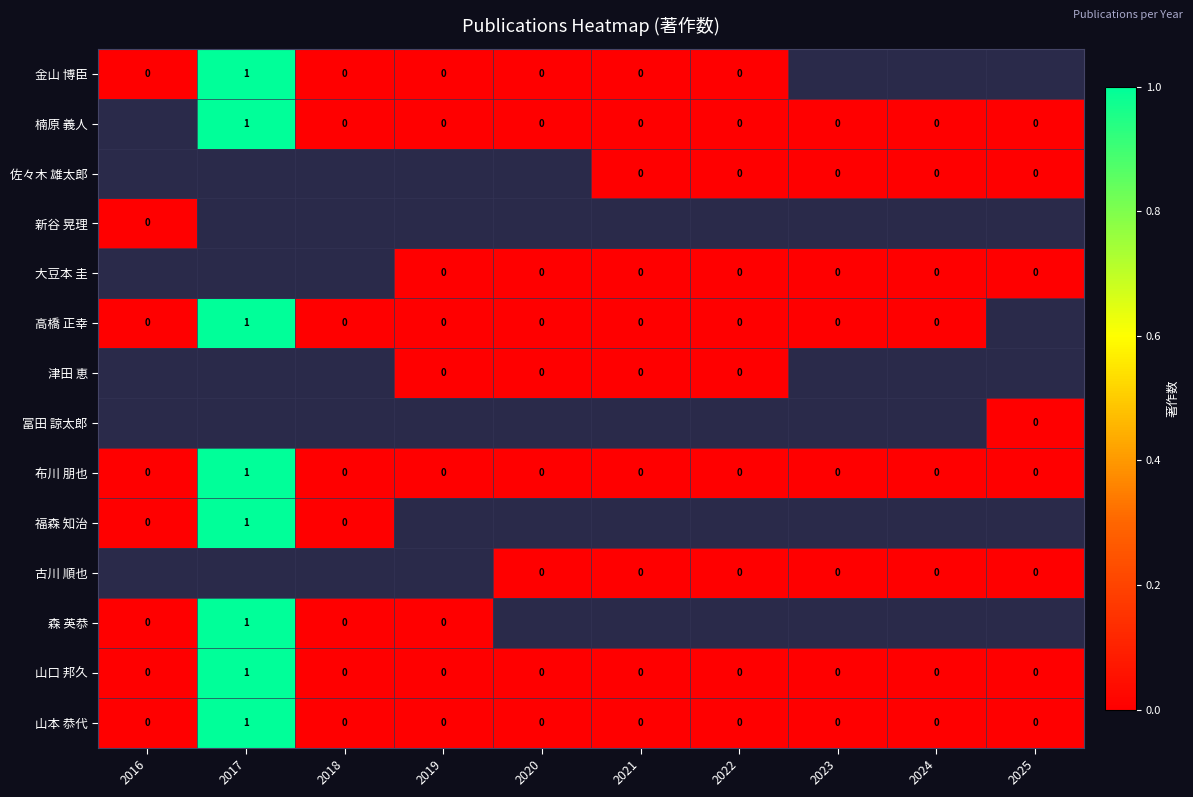

The value of 布川 朋也 at 2018 is -1. True or false?

False